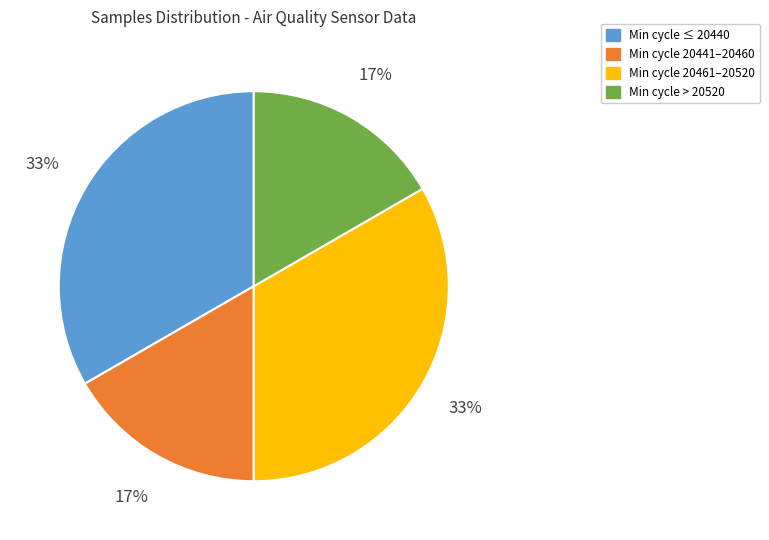

Is there a majority slice in this chart?

No